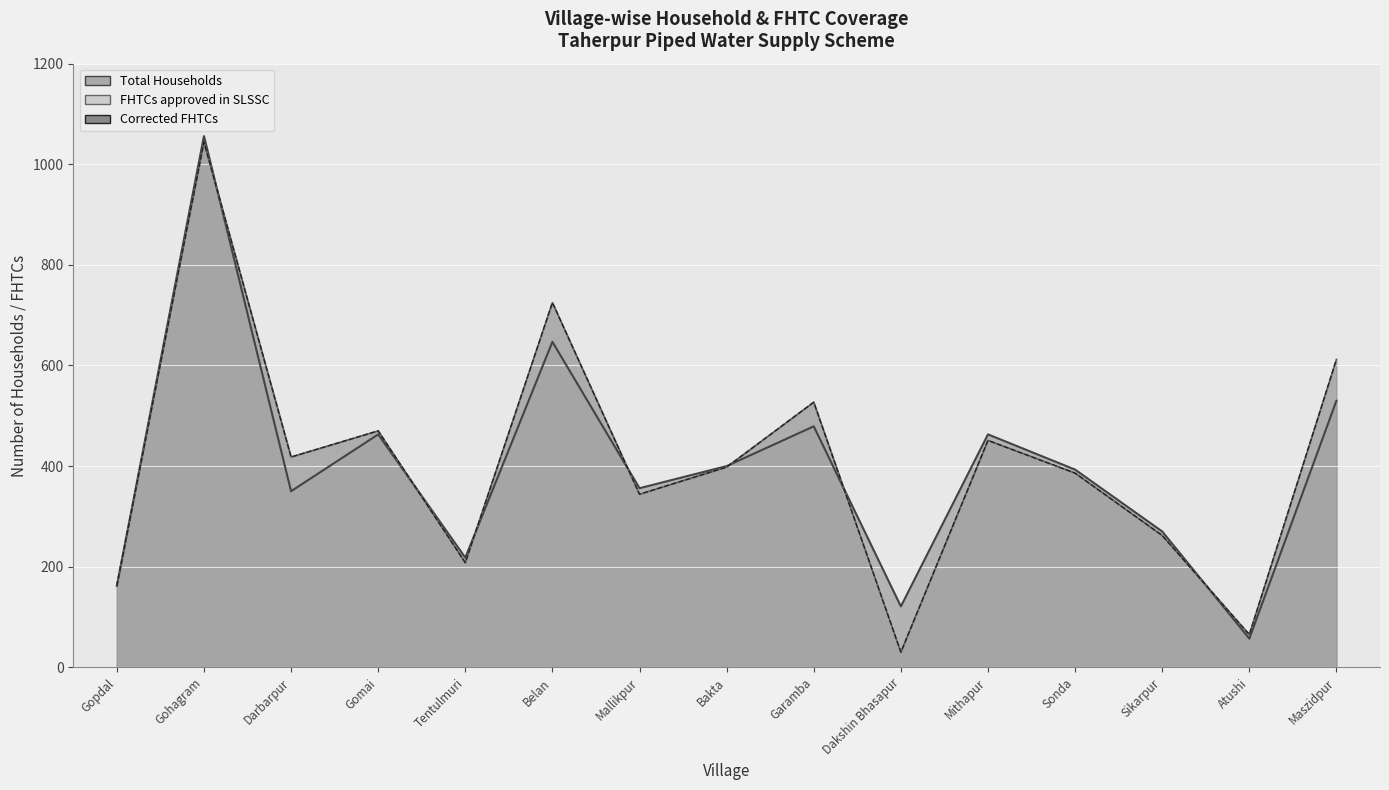

What is the value of the Total Households point at the 6th from the left?

647